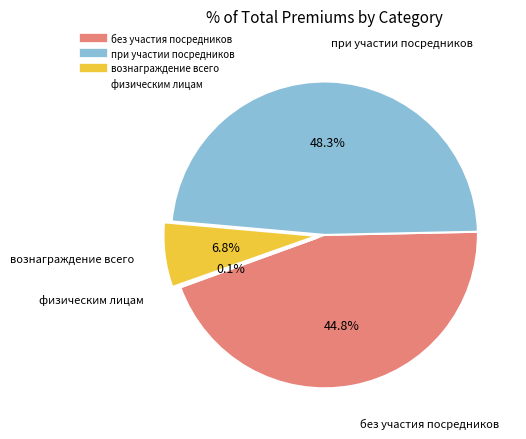

What percentage is NOT represented by при участии посредников?

51.7%